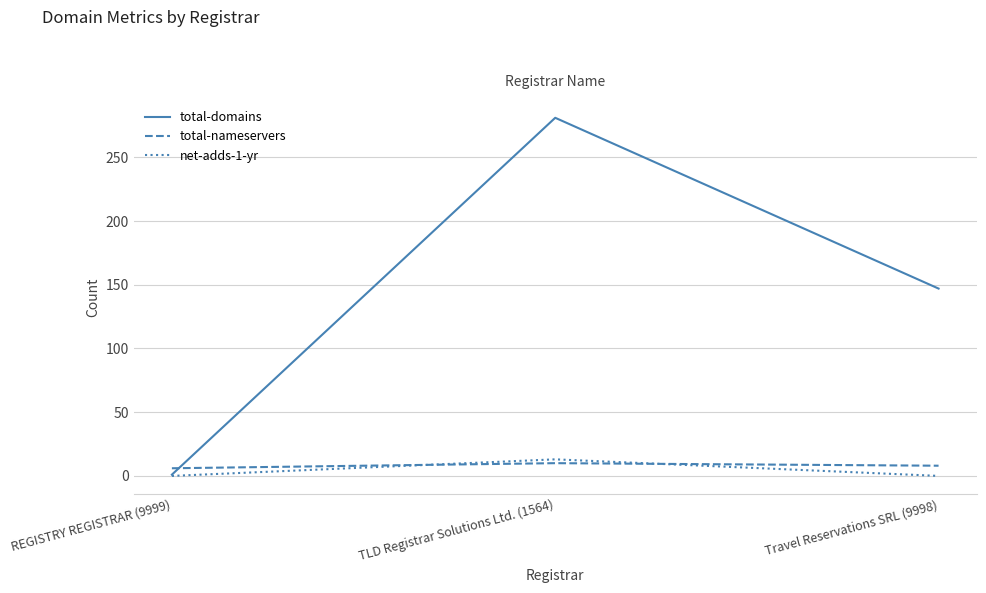

True or false: total-nameservers has a value of 6 at REGISTRY REGISTRAR (9999).

True